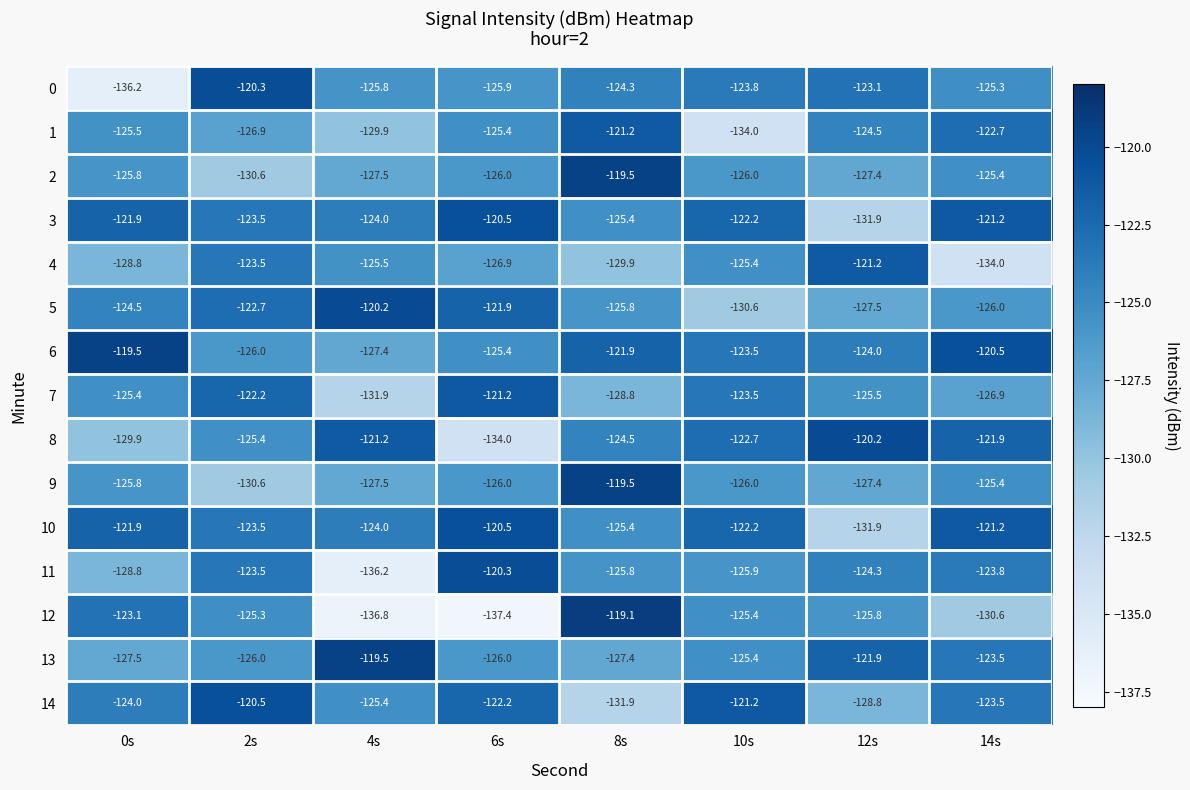

What is the highest value of the 2 series?

-119.5